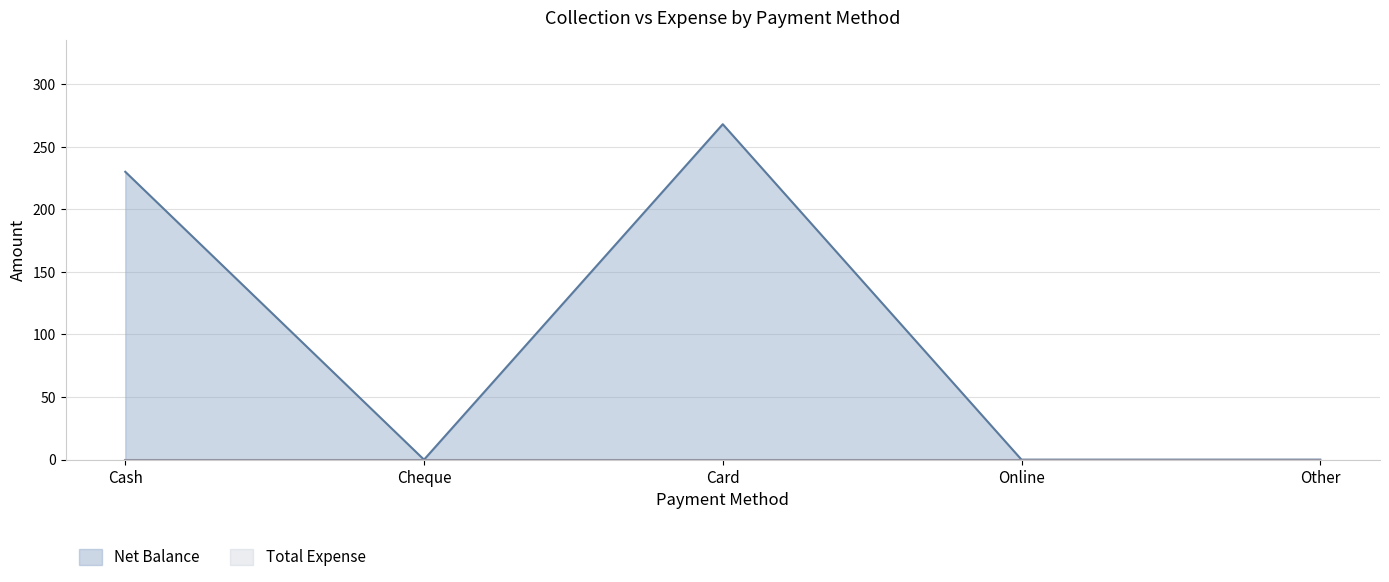

Count the number of categories in the chart.

5